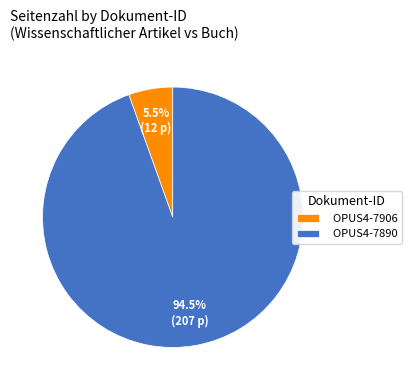

To the nearest percent, what is the difference between the OPUS4-7906 and OPUS4-7890 slice percentages?

89%